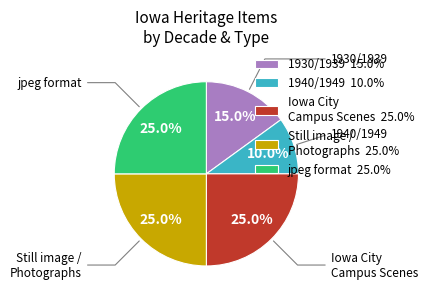

What is the ratio of the value at 1930/1939 15.0% to the value at jpeg format 25.0%?

0.6